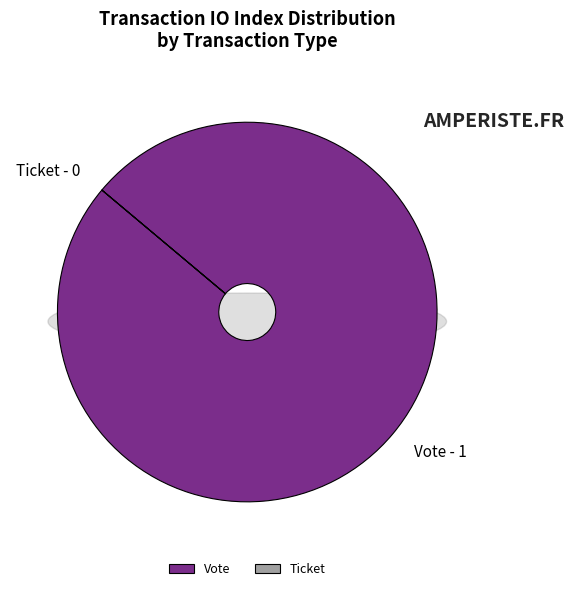

What is the change in value from Vote to Ticket?

-1